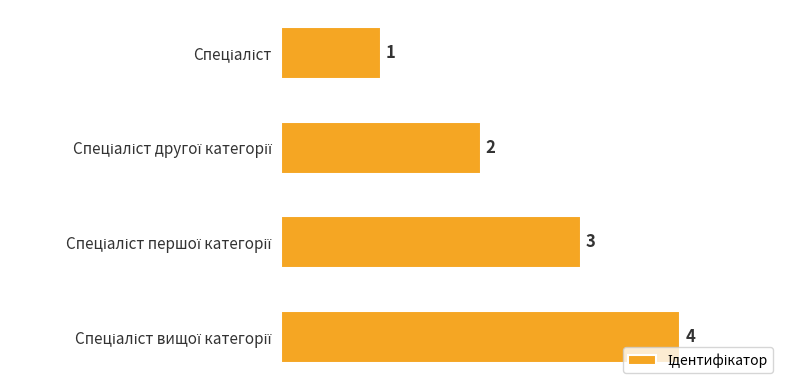

What is the difference between the maximum and minimum values?

3